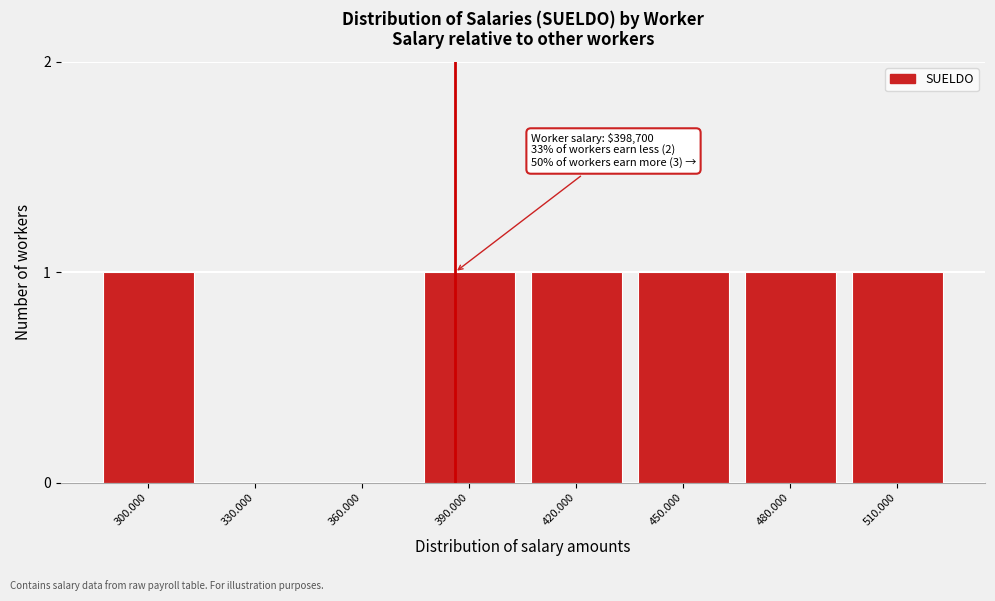

Reading left to right, what are all the values shown in this chart?

300.000=1	330.000=0	360.000=0	390.000=1	420.000=1	450.000=1	480.000=1	510.000=1